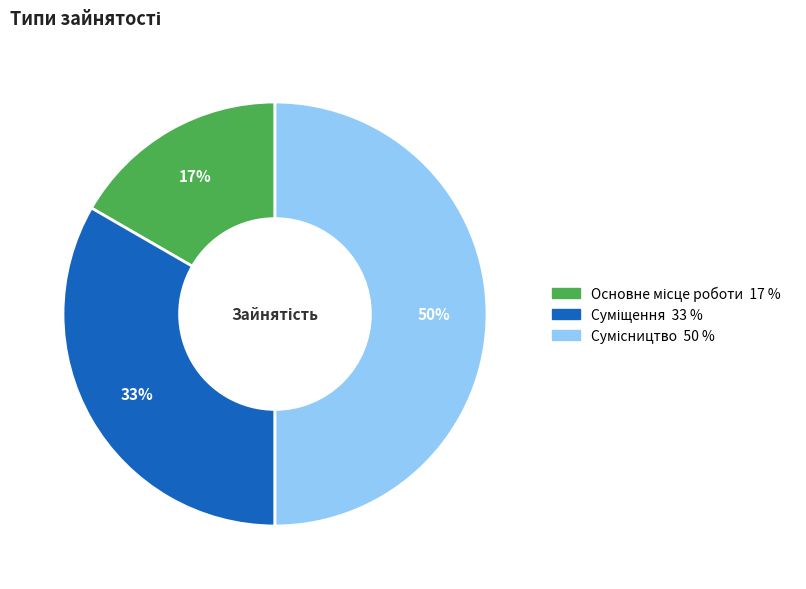

To the nearest percent, what is the difference between the largest and smallest slice percentages?

33%